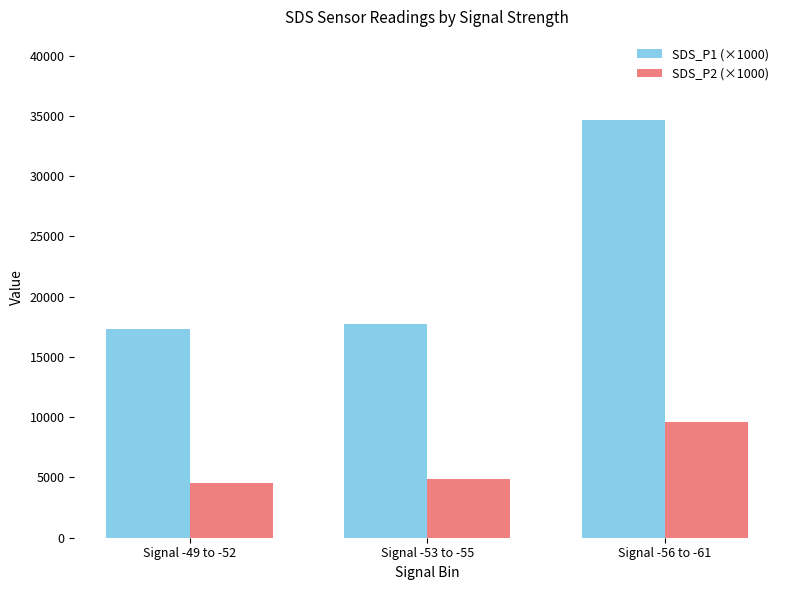

What is the average value of the SDS_P2 (×1000) series?

6342.8